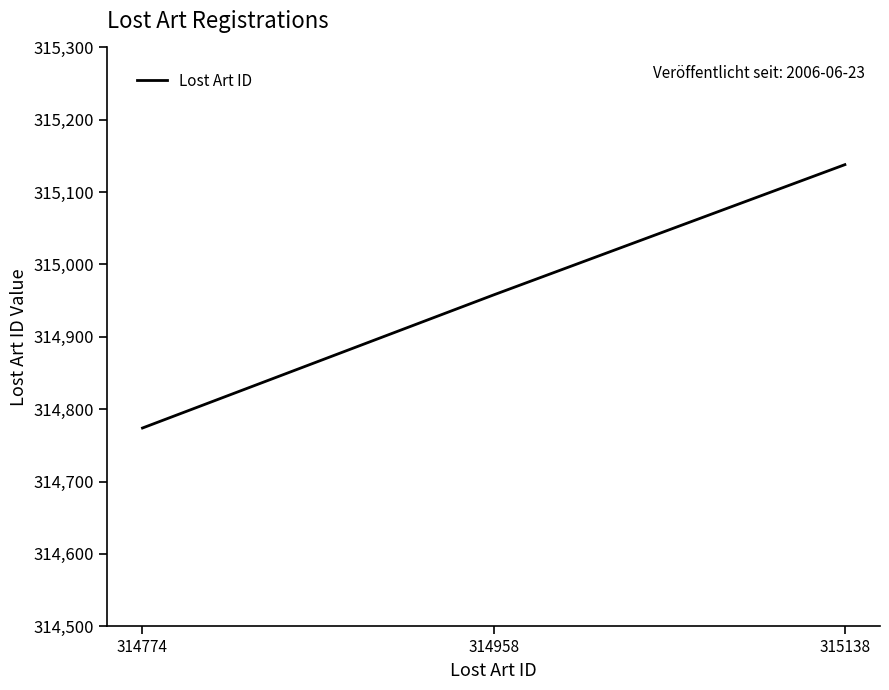

What is the ratio of the value at 314774 to the value at 314958?

1.0